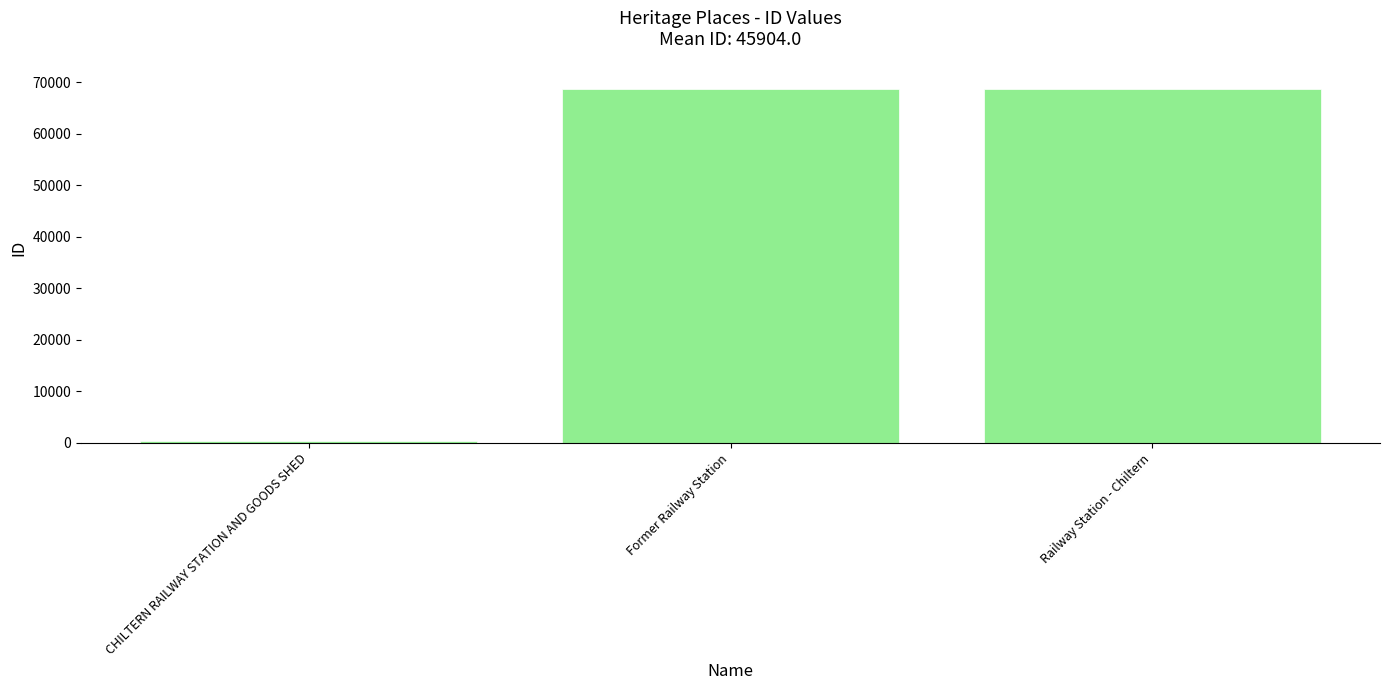

How many data points are less than 68690?

1